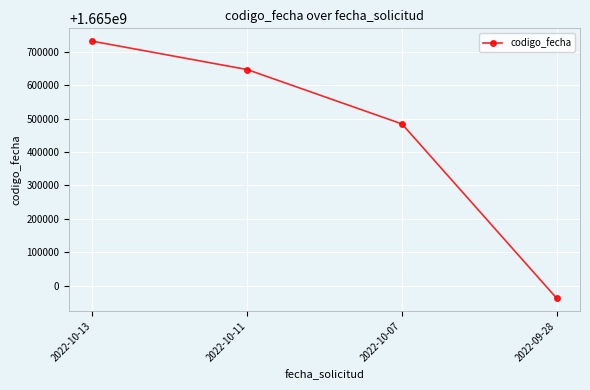

What is the ratio of the value at 2022-10-11 to the value at 2022-10-13?

1.0